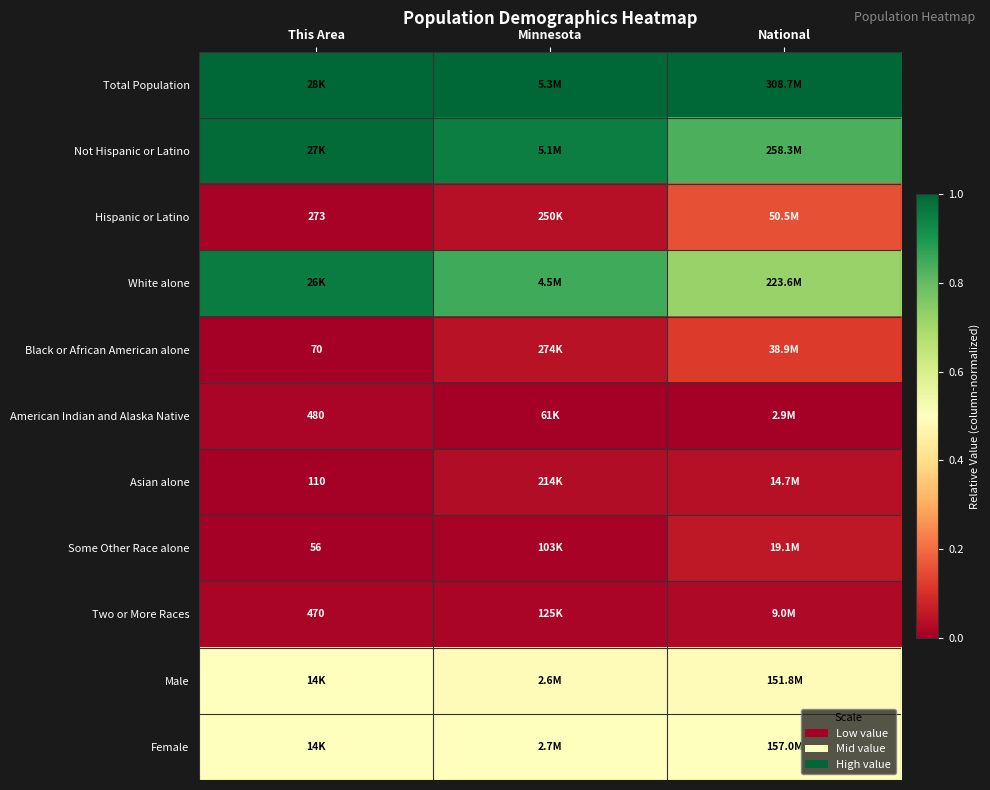

Is it true that American Indian and Alaska Native equals 0.0 at Minnesota?

True